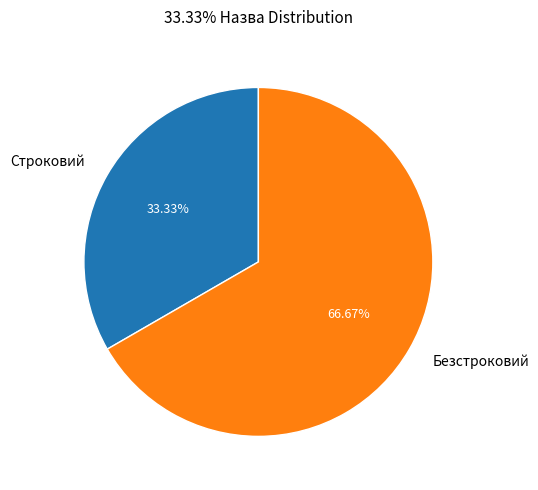

Rank the categories by value from lowest to highest.

Строковий, Безстроковий